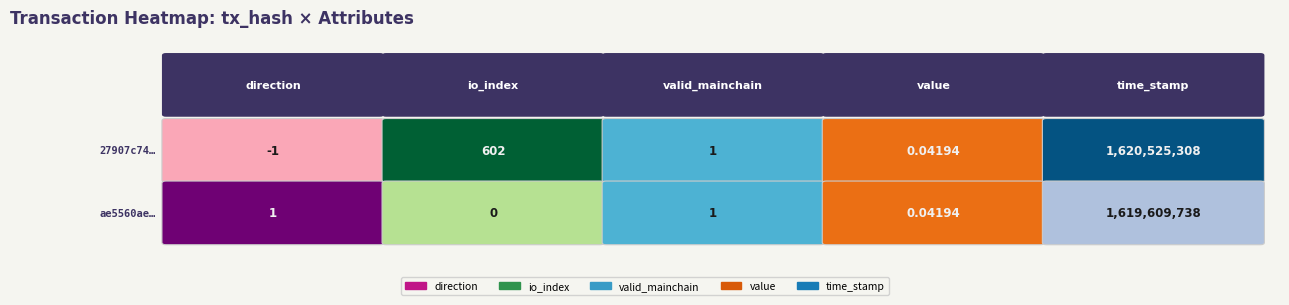

Reading left to right, transcribe all the data shown in this chart.

27907c74bcd1dc4a5c2de339562b3c8b274ce74: direction=-1.0	io_index=602.0	valid_mainchain=1.0	value=0.0	time_stamp=1620525308.0
ae5560ae5ed4d0fdd1833c062122f844b5f6cfc: direction=1.0	io_index=0.0	valid_mainchain=1.0	value=0.0	time_stamp=1619609738.0